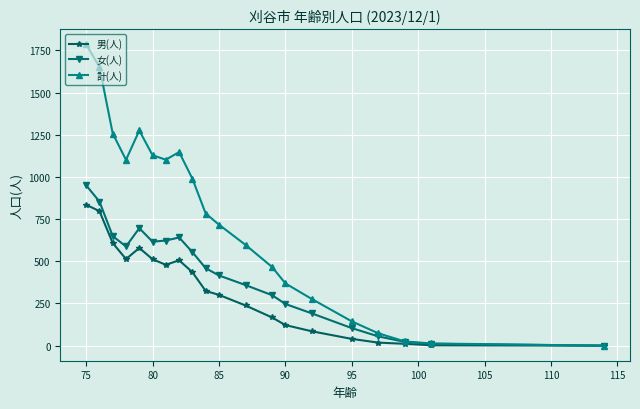

Which series has the largest range (max minus min)?

計(人)